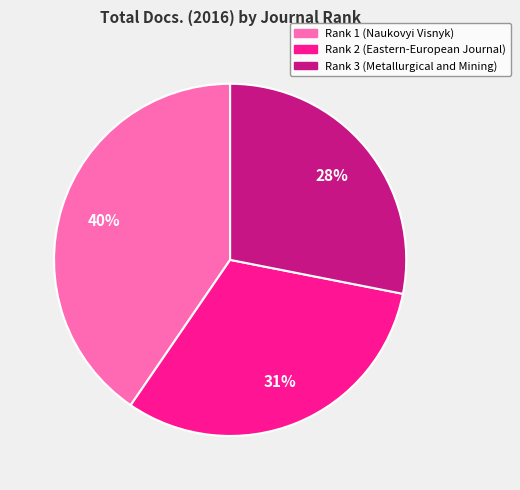

Is there a majority slice in this chart?

No